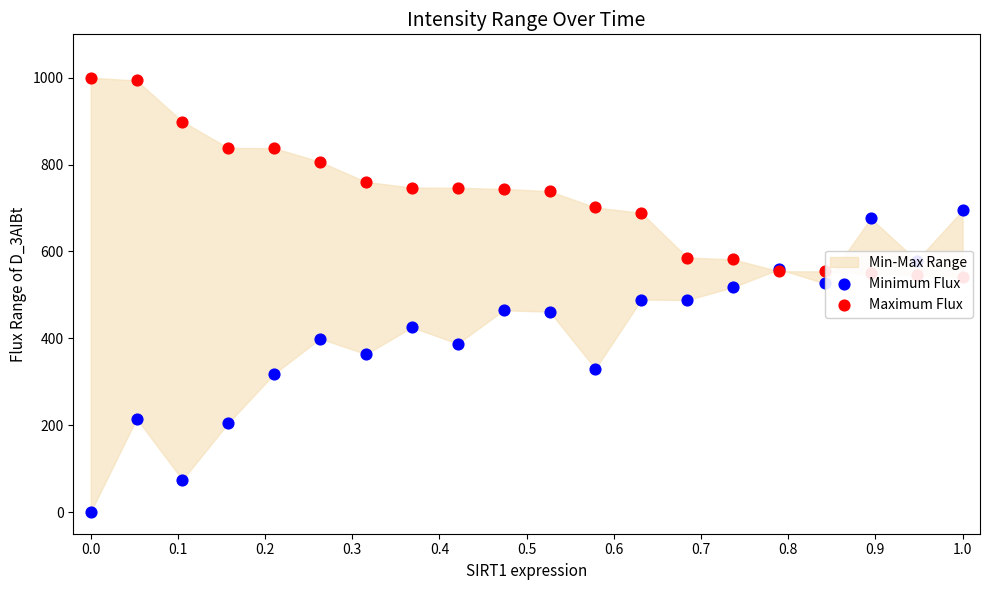

At how many categories does at least one series exceed 670?

15